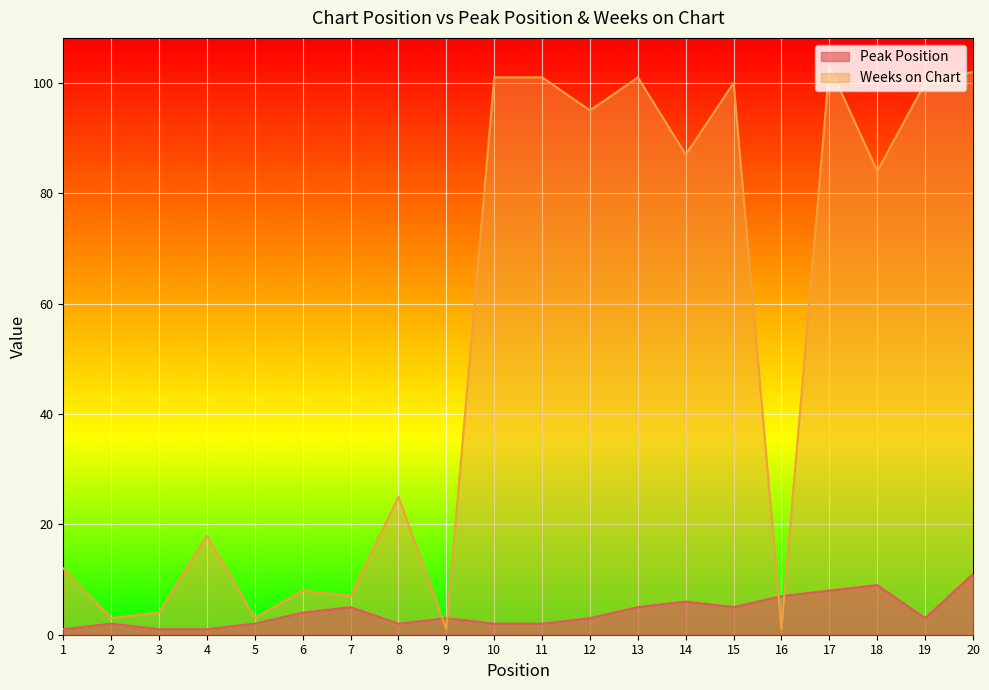

What is the average value of the Peak Position series?

4